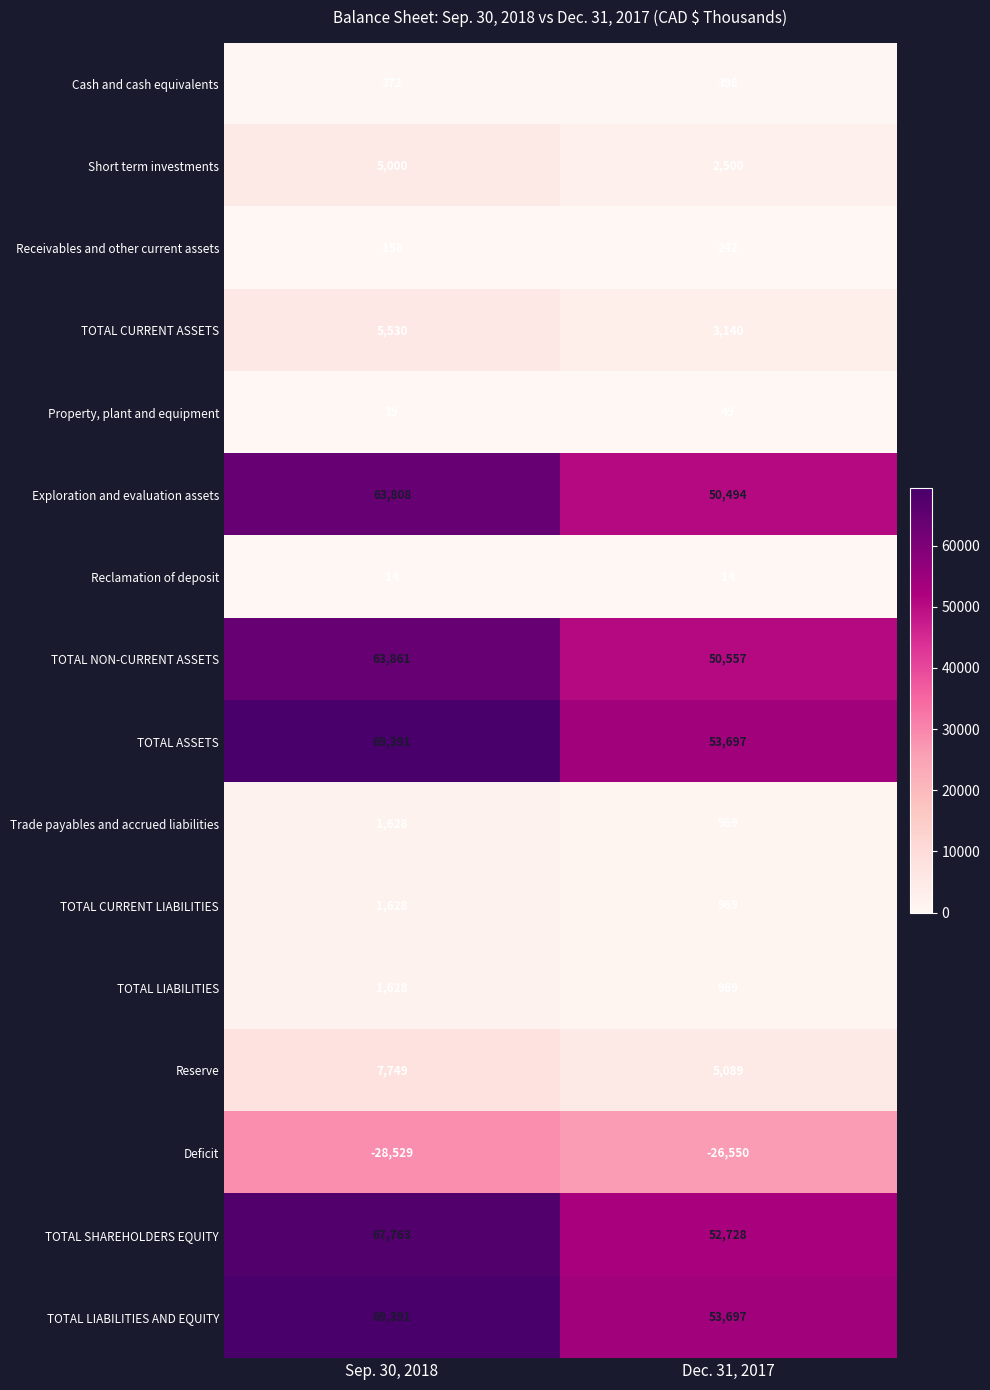

What is the difference between the Reserve values at Dec. 31, 2017 and Sep. 30, 2018?

2660